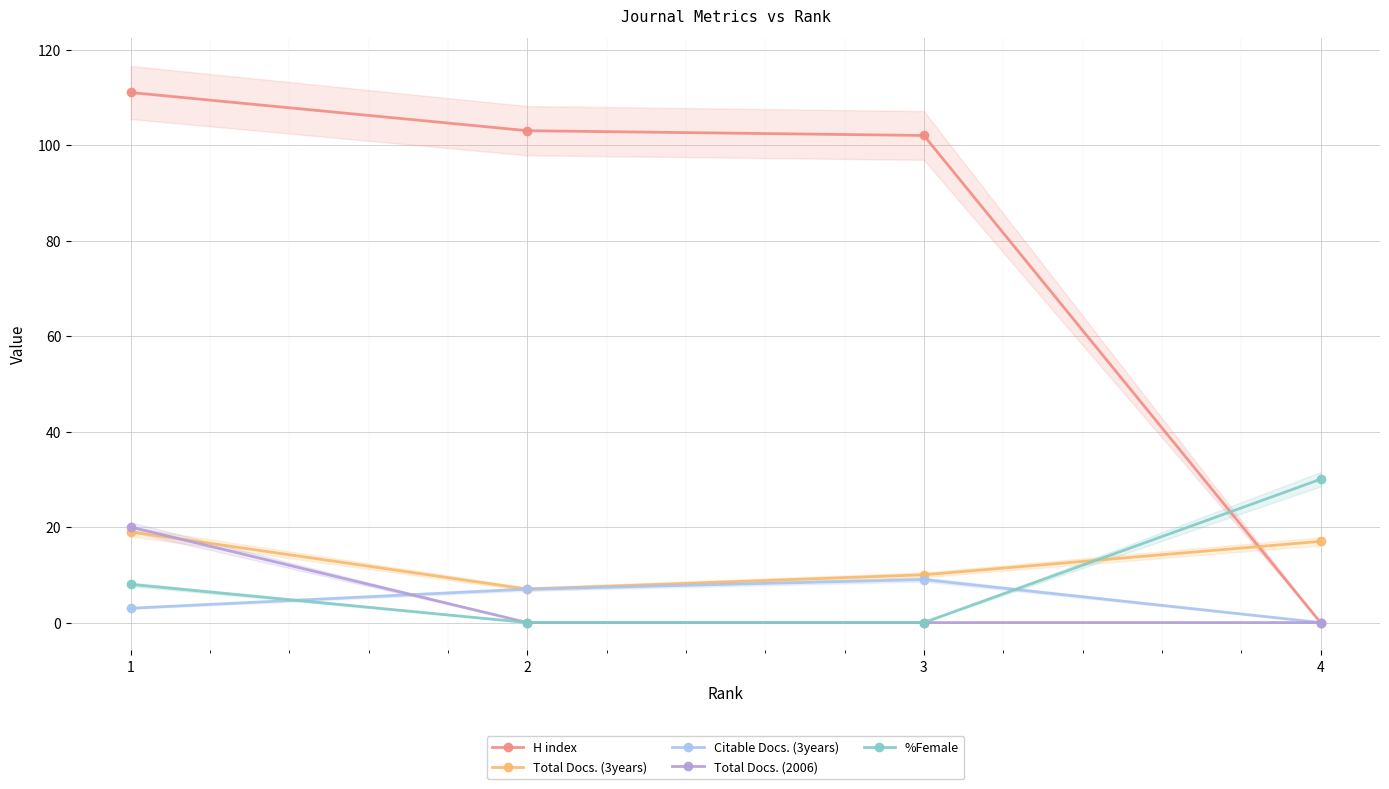

What is the difference between the highest and lowest values at 4?

30